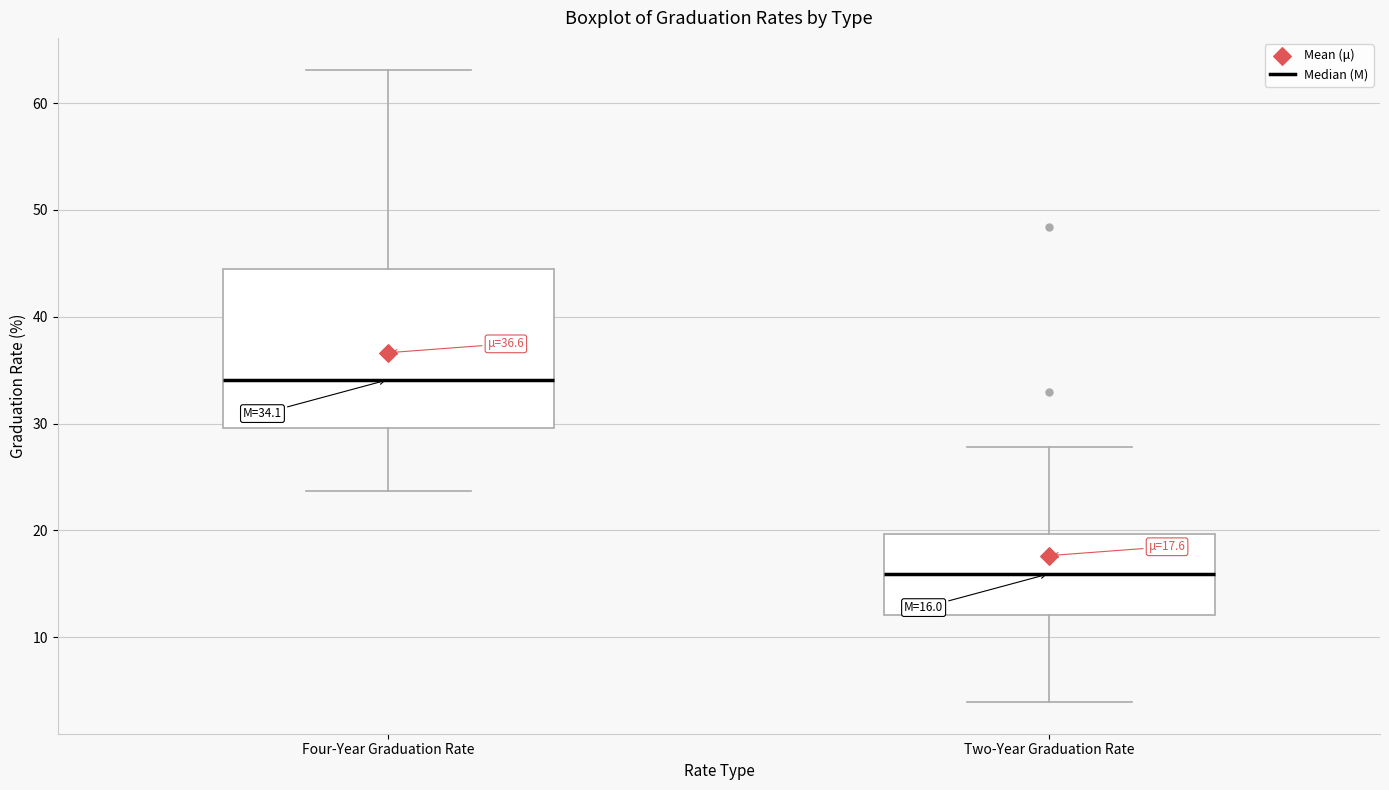

Which box is the tallest, from its lower edge to its upper edge?

Four-Year Graduation Rate